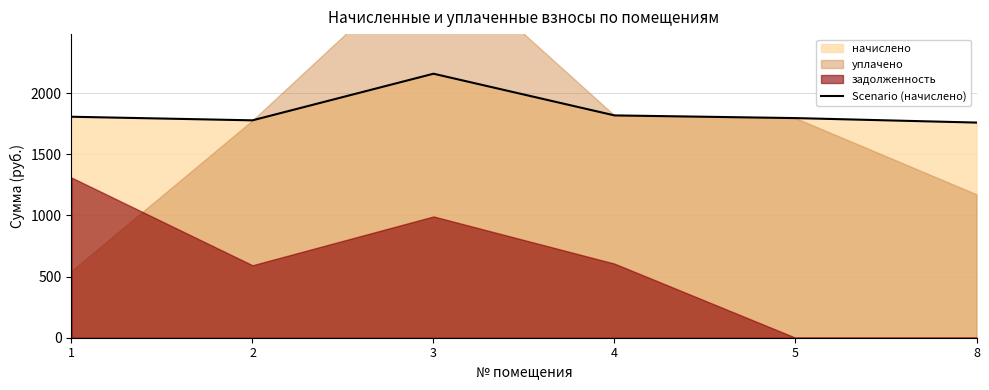

Which category has the highest value across all series?

3